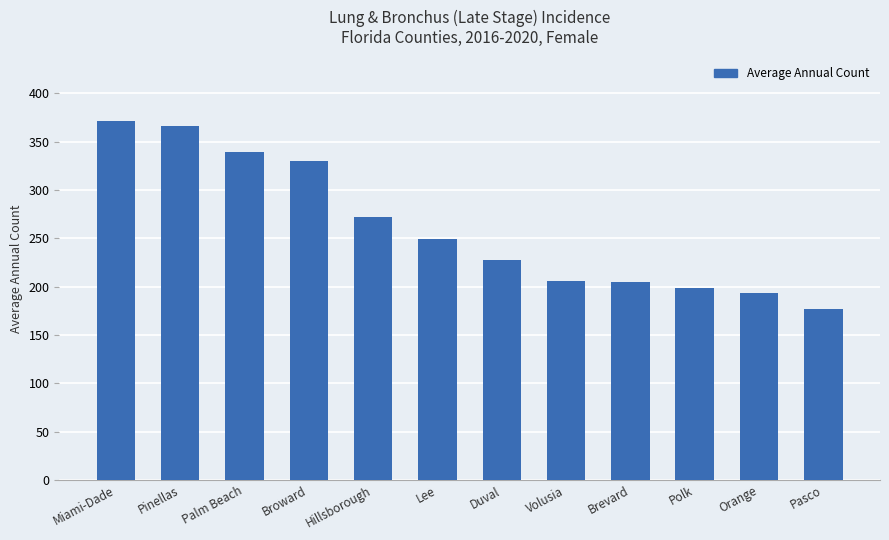

Is it true that the value at Orange is 193?

True